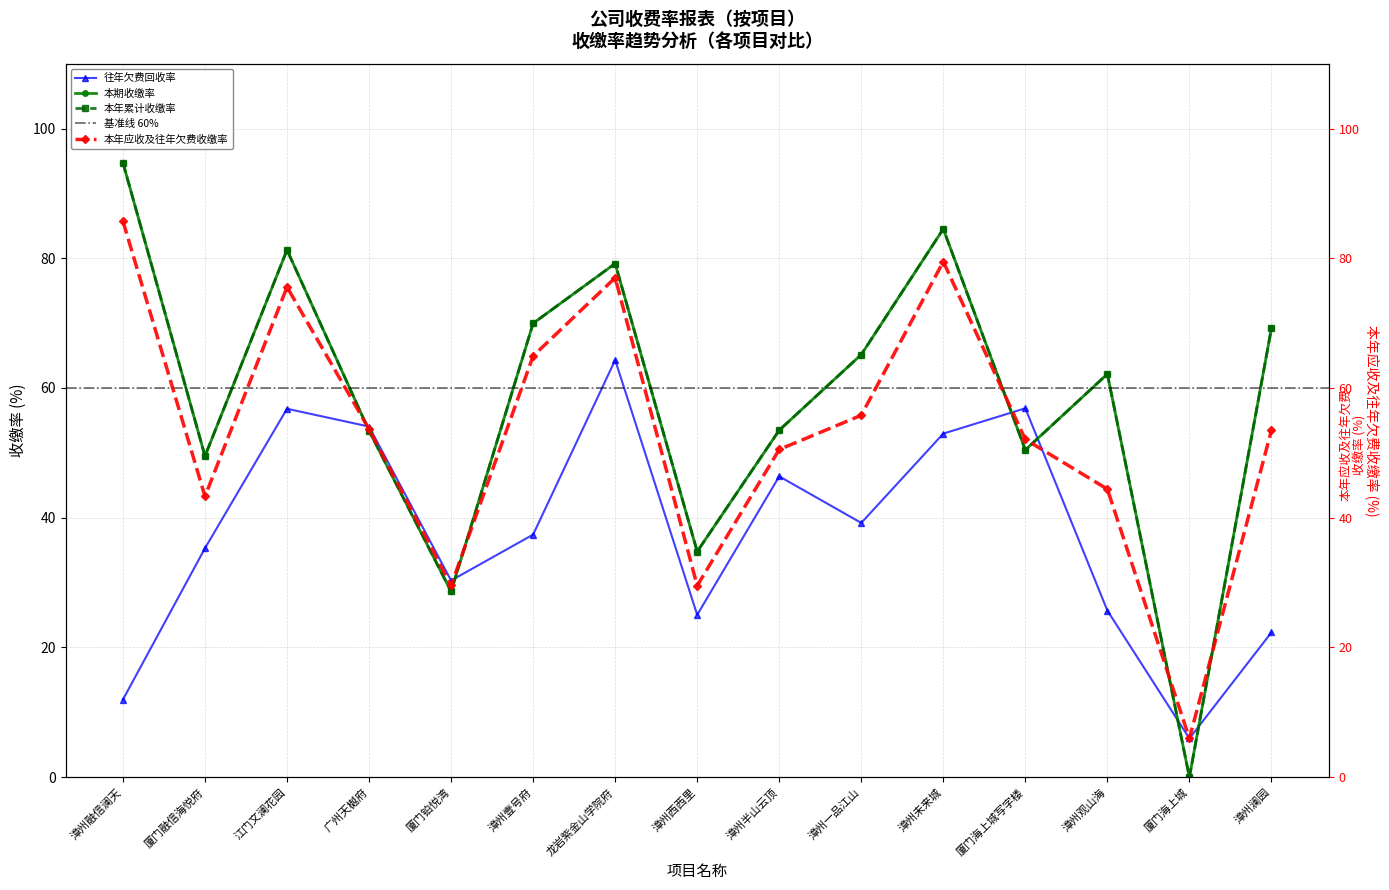

At 江门文澜花园, list the series in order from smallest to largest.

往年欠费回收率, 本年应收及往年欠费收缴率, 本期收缴率, 本年累计收缴率